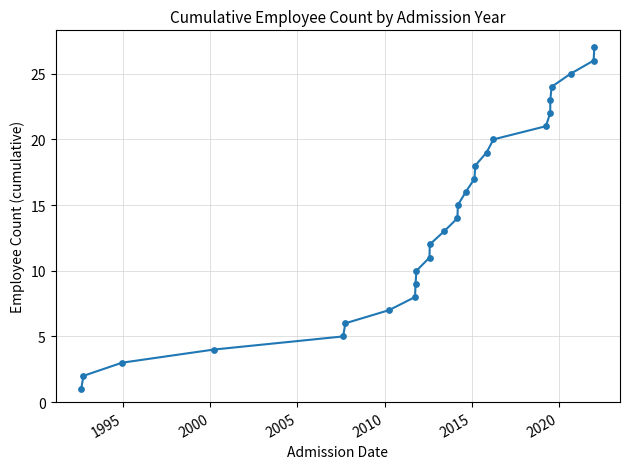

What is the difference between the maximum and minimum values?

26